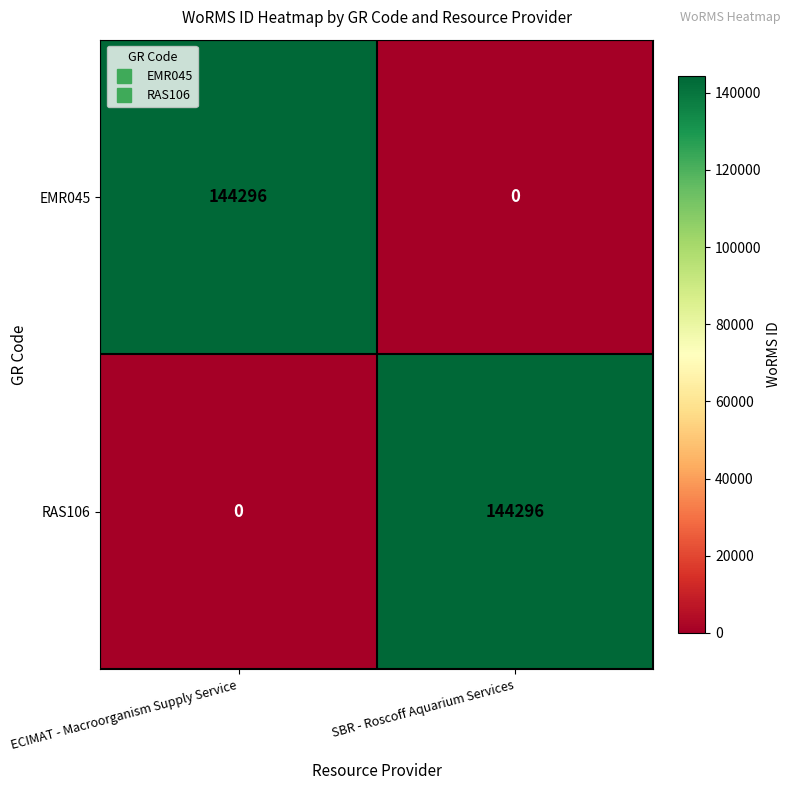

The EMR045 series shows 78402 at SBR - Roscoff Aquarium Services. True or false?

False